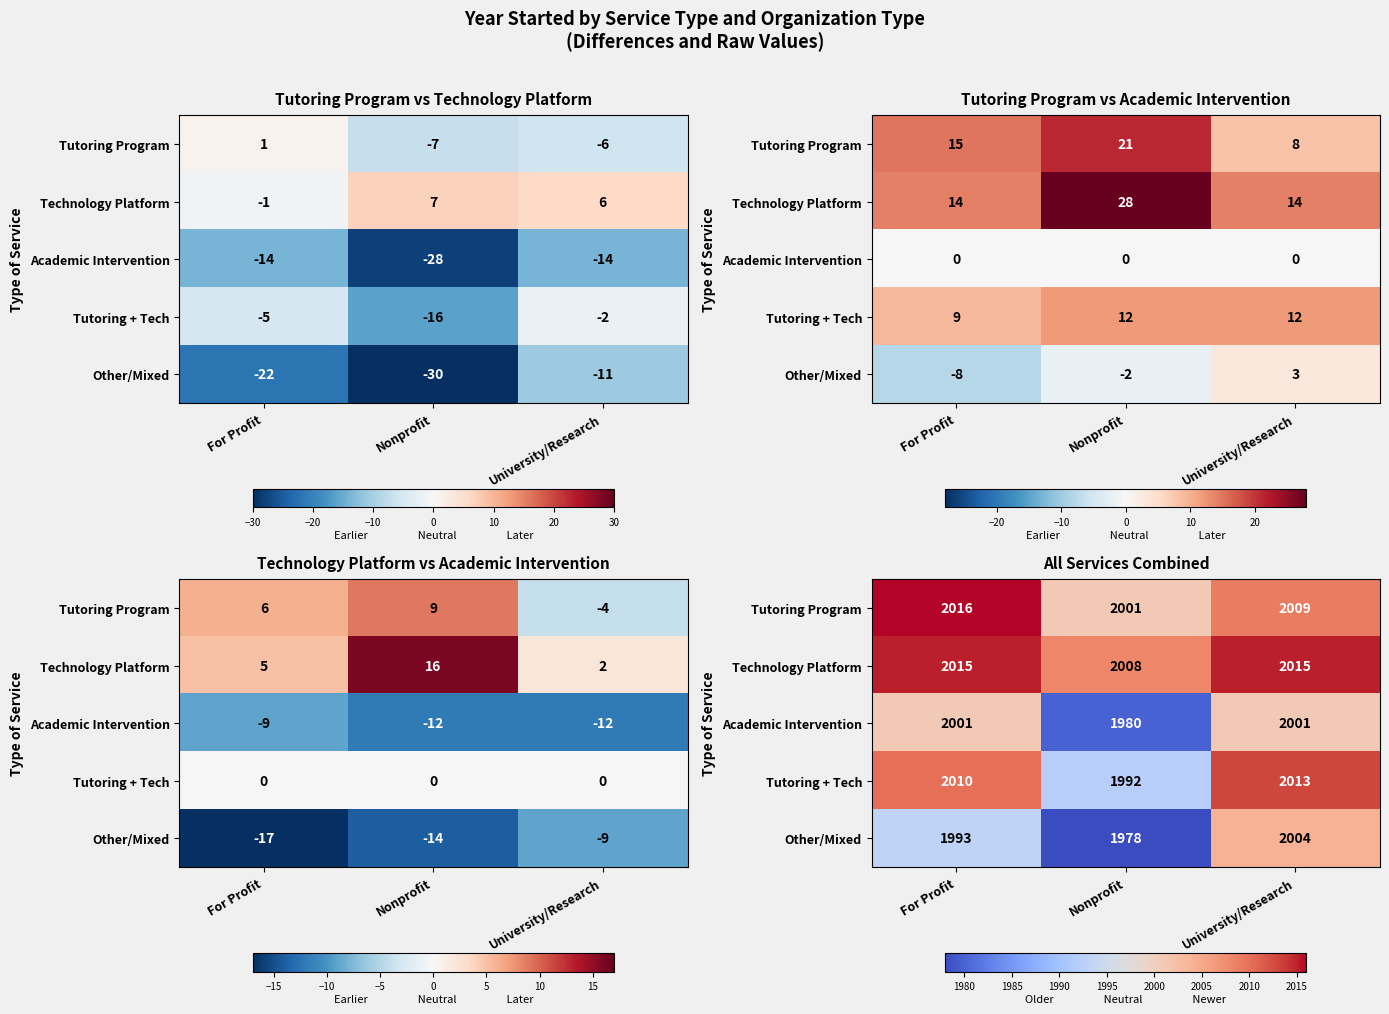

What is the difference between the maximum and second lowest values in the Tutoring + Tech series?

3